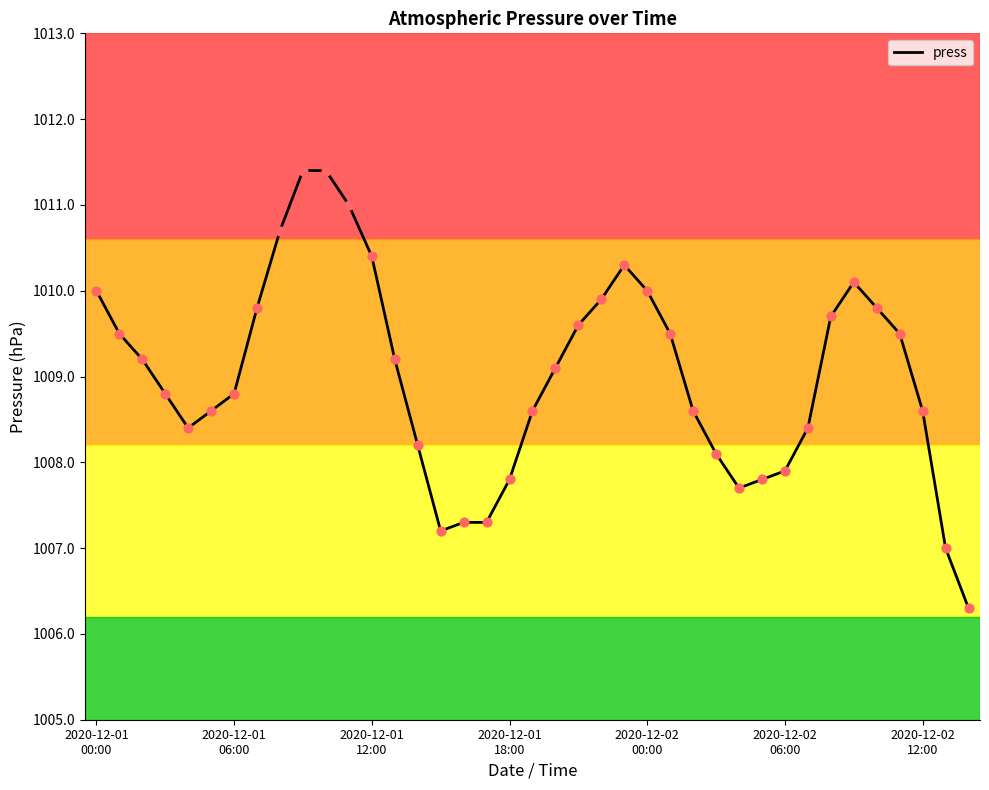

What is the smallest value displayed?

1006.3